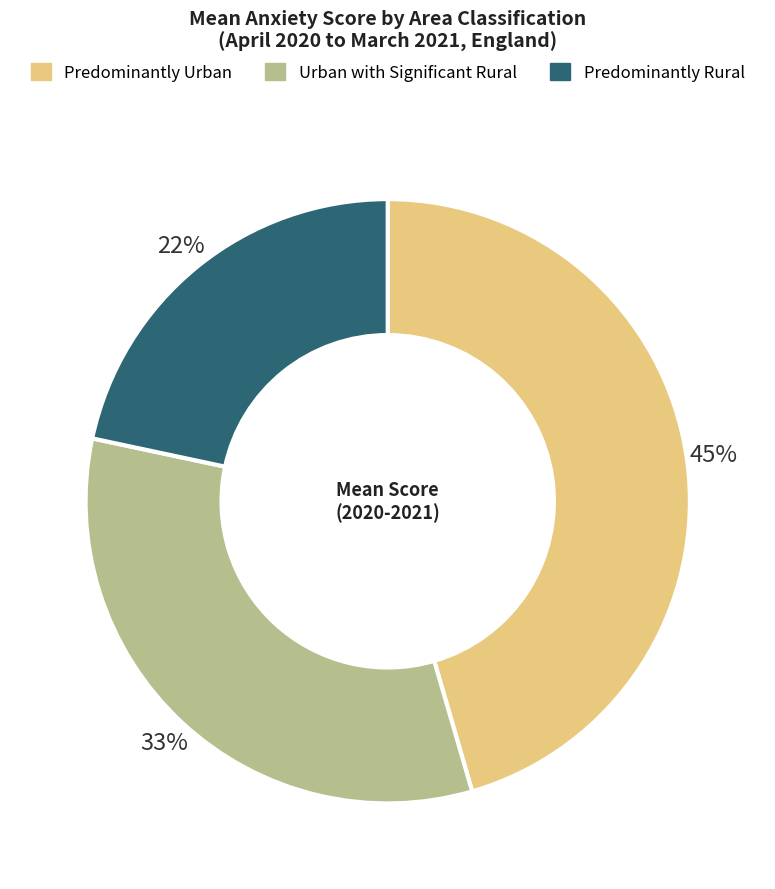

Count the number of slices in the pie.

3